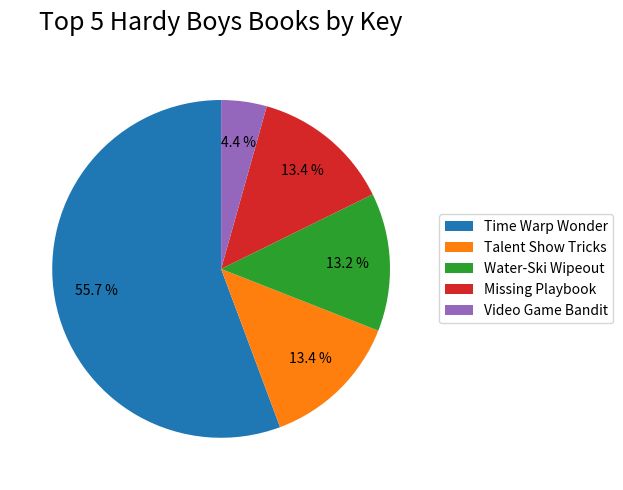

Which category has the biggest portion of the pie?

Time Warp Wonder